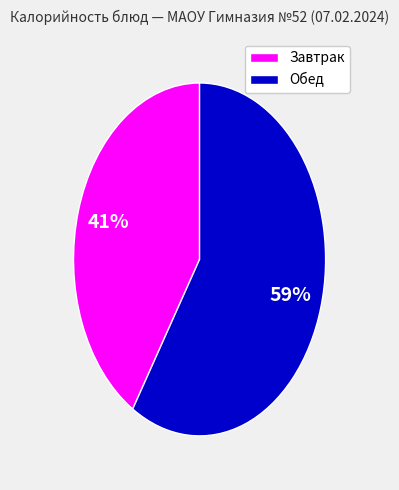

To the nearest percent, what is the average slice percentage?

50%